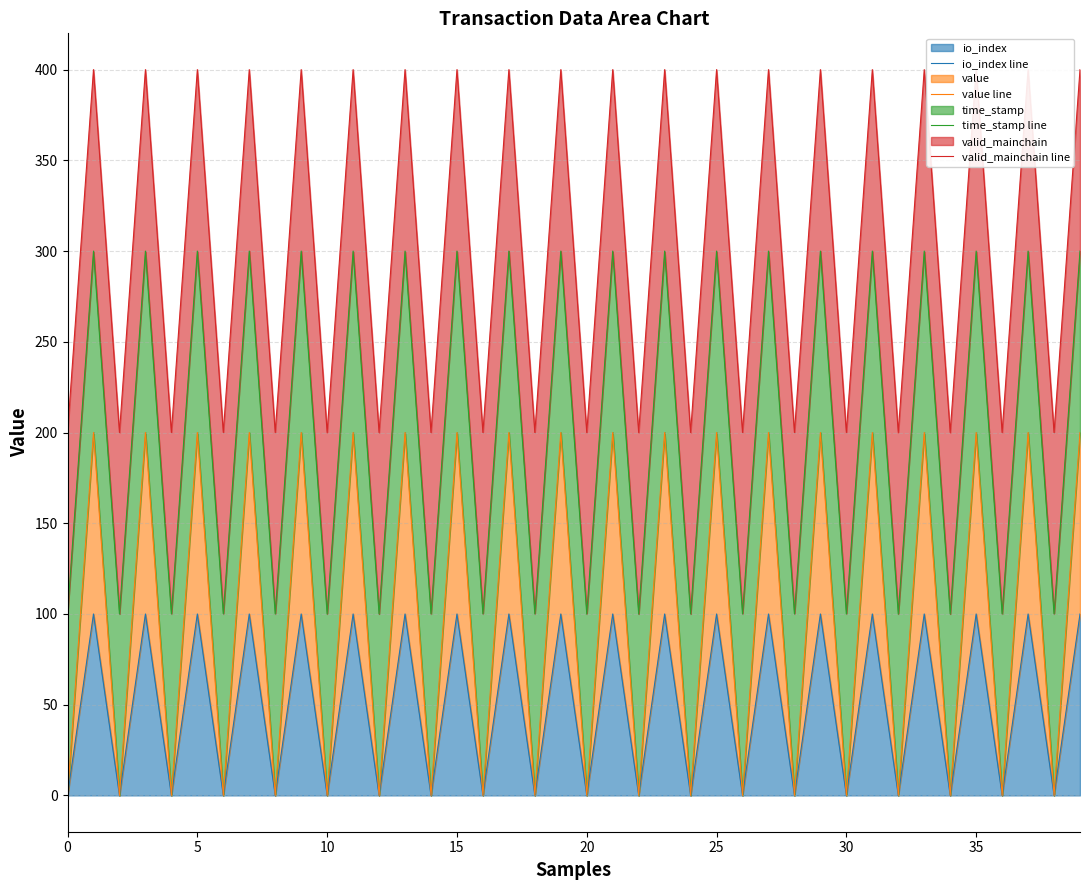

Which has a higher value, 27 or 39?

27